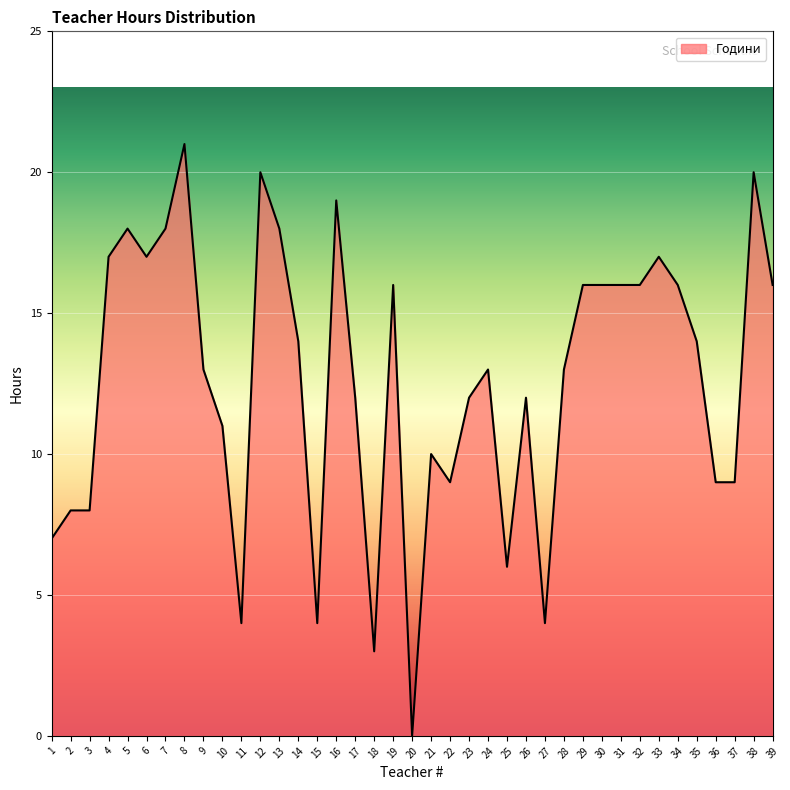

Reading left to right, extract all data points from this chart.

7	8	8	17	18	17	18	21	13	11	4	20	18	14	4	19	12	3	16	0	10	9	12	13	6	12	4	13	16	16	16	16	17	16	14	9	9	20	16